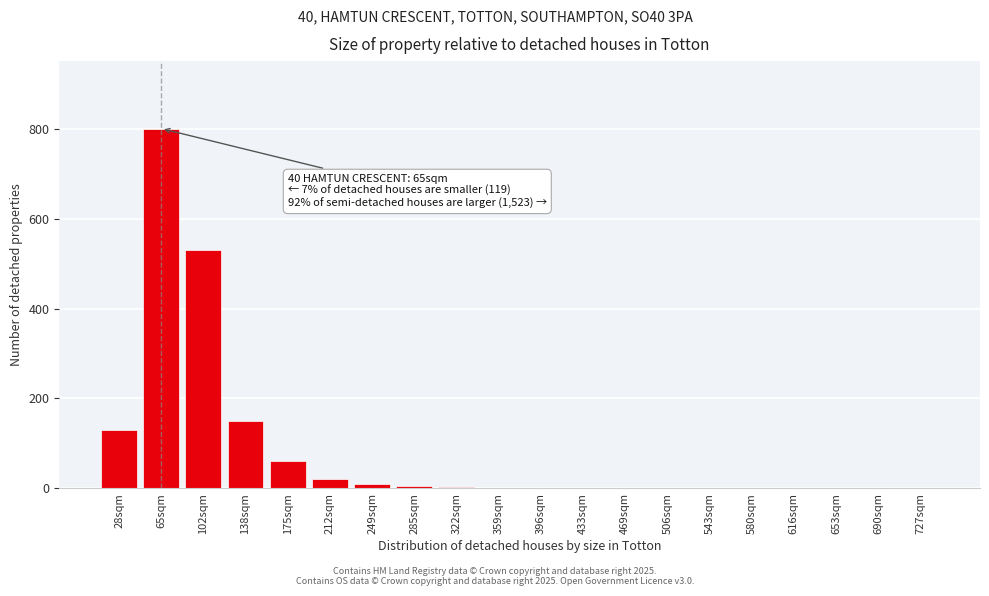

Which category has the highest value across all series?

65sqm